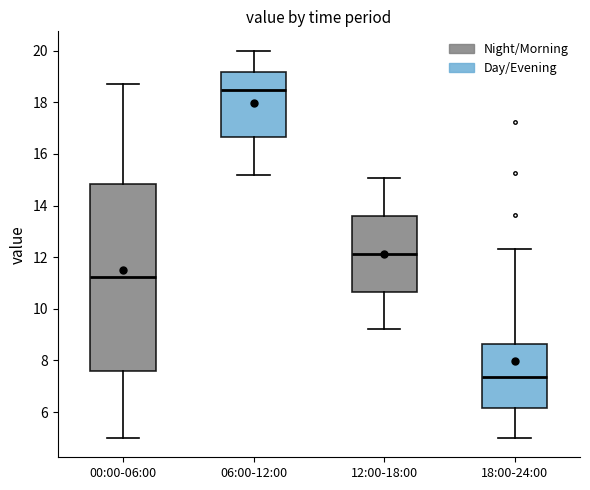

Reading left to right, read every box against the y-axis: the position of its median line, the range the box covers, and the ends of its whiskers. The values are not printed on the chart, so give them approximately, as read against the axis.

00:00-06:00: median 11.2, box 7.6 to 14.8, whiskers 5.0 to 18.8
06:00-12:00: median 18.4, box 16.6 to 19.2, whiskers 15.2 to 20.0
12:00-18:00: median 12.2, box 10.6 to 13.6, whiskers 9.2 to 15.0
18:00-24:00: median 7.4, box 6.2 to 8.6, whiskers 5.0 to 12.4